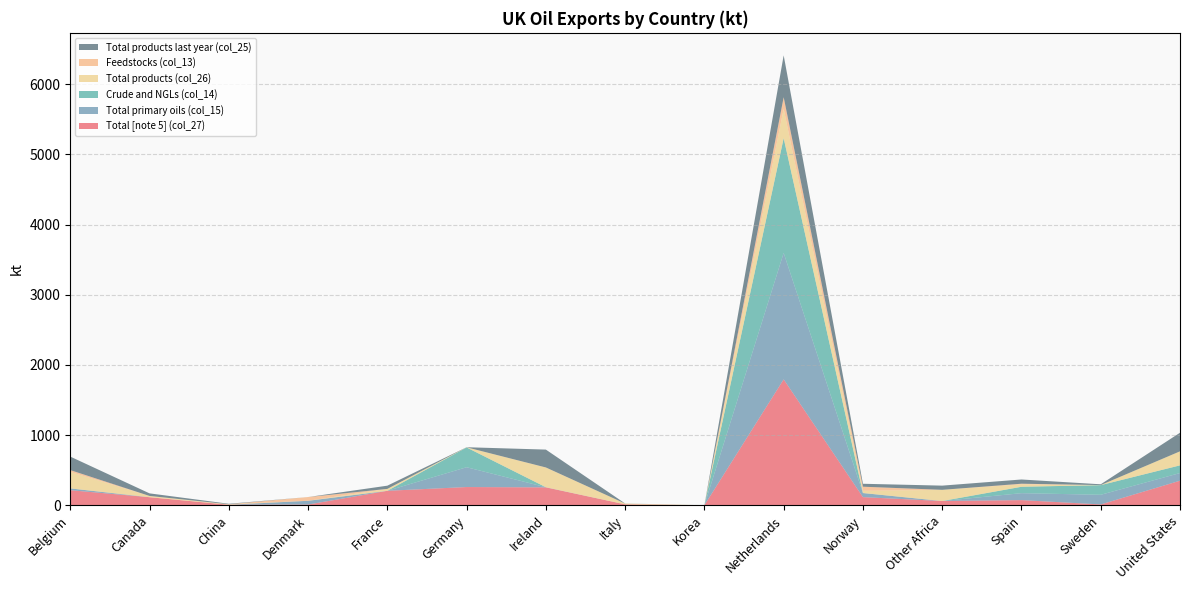

Reading left to right, what are all the values shown in this chart?

Total [note 5] (col_27): 213.9	114.2	7.1	9.8	205.4	259.2	254.5	12.3	0.0	1794.0	115.5	59.9	72.8	11.1	349.5
Total primary oils (col_15): 25.8	0.0	0.0	53.4	0.0	282.2	1.9	0.0	0.0	1802.0	58.2	0.0	99.1	137.6	109.3
Crude and NGLs (col_14): 0.0	0.0	0.0	0.0	0.0	282.2	0.0	0.0	0.0	1635.8	0.0	0.0	91.1	137.6	109.3
Total products (col_26): 235.1	18.0	6.5	0.0	27.2	1.8	280.2	11.3	0.0	417.0	32.0	159.5	35.4	1.0	199.9
Feedstocks (col_13): 25.8	0.0	0.0	53.4	0.0	0.0	1.9	0.0	0.0	166.2	58.2	0.0	8.0	0.0	0.0
Total products last year (col_25): 192.6	36.8	7.1	0.1	46.0	1.2	254.5	1.3	0.0	597.2	41.9	59.9	60.4	11.1	265.2